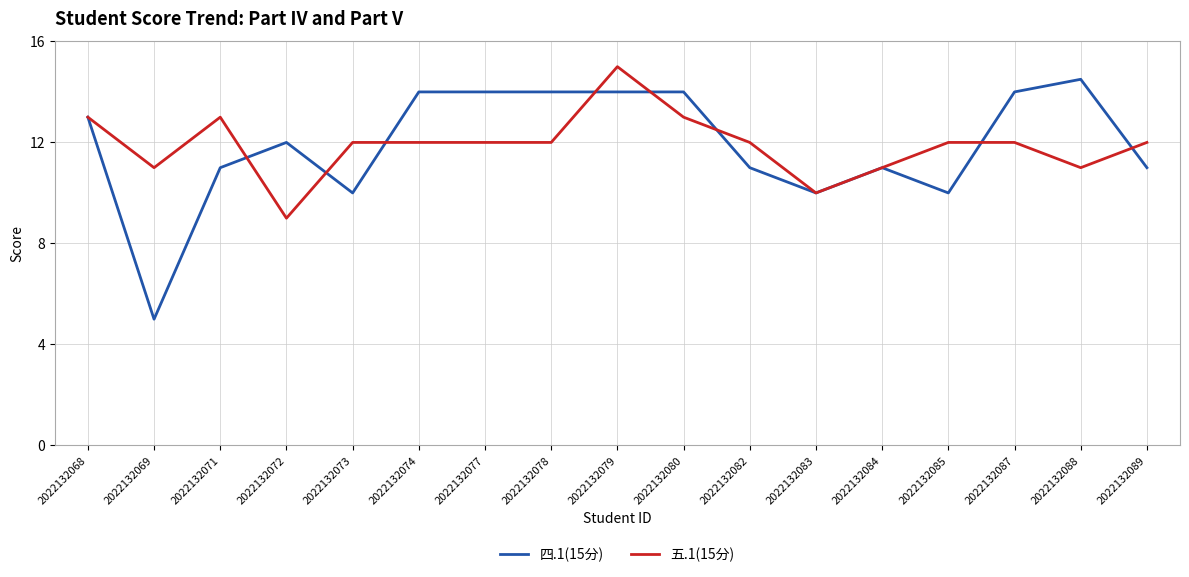

Which series has the largest range (max minus min)?

四.1(15分)